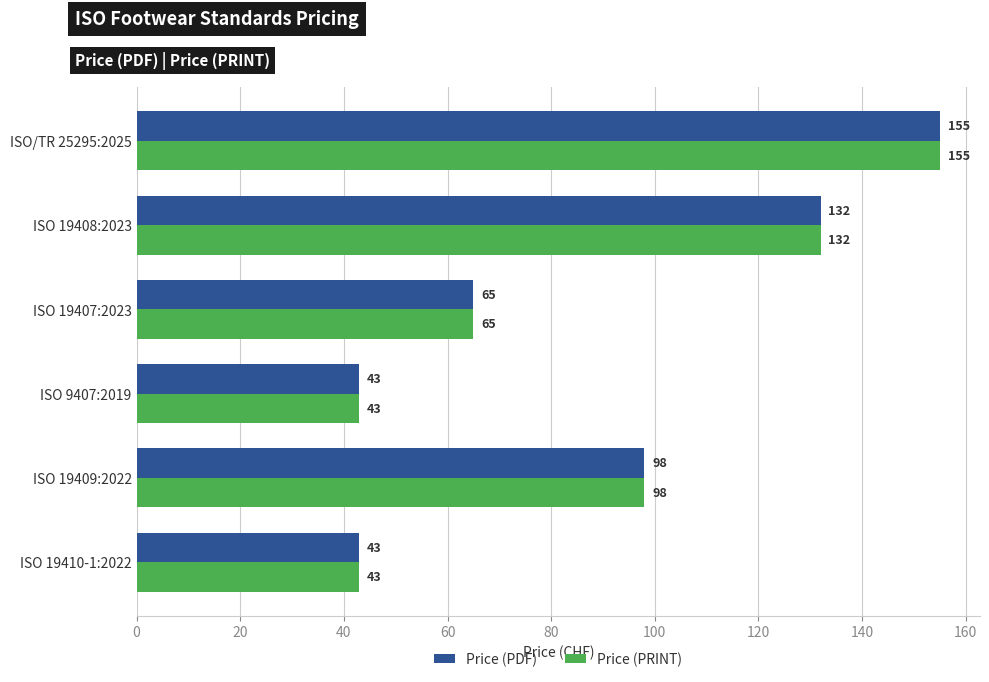

What is the smallest value displayed?

43